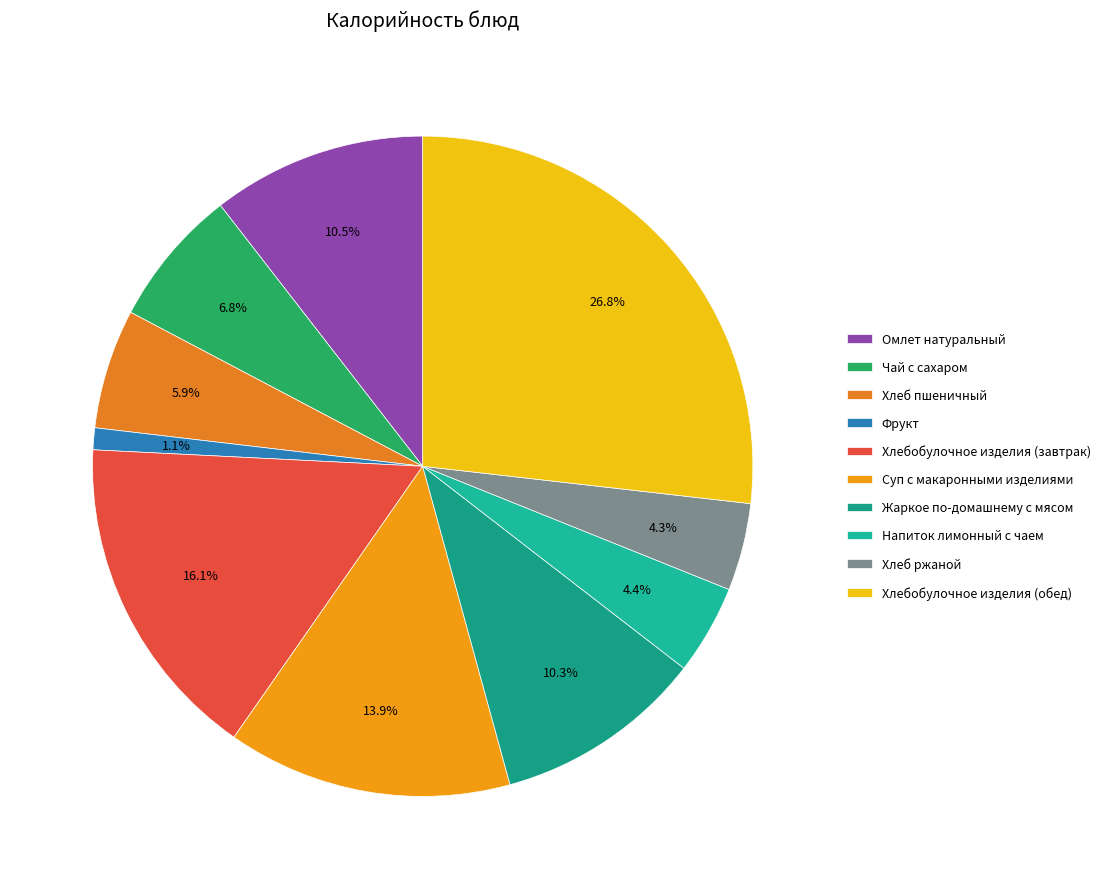

What percentage is the Хлебобулочное изделия (завтрак) slice, to the nearest percent?

16%